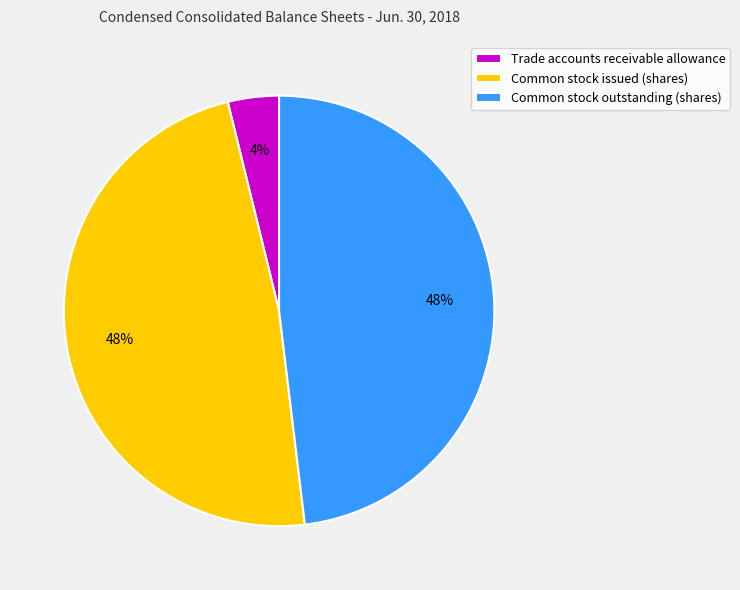

Which category has the smallest portion of the pie?

Trade accounts receivable allowance